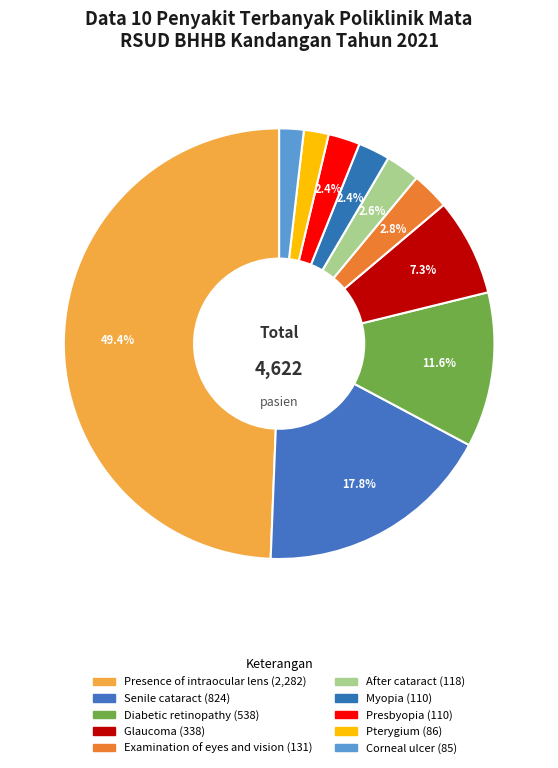

Does Corneal ulcer represent more than half of the total?

No